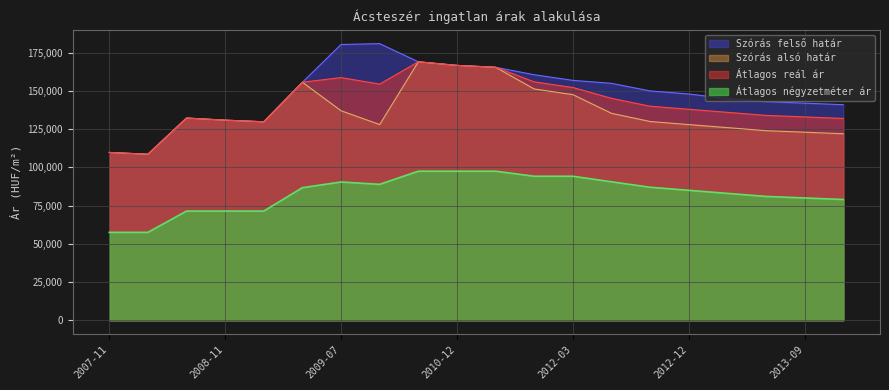

What are all the series names shown in the legend?

Szórás felső határ, Szórás alsó határ, Átlagos reál ár, Átlagos négyzetméter ár